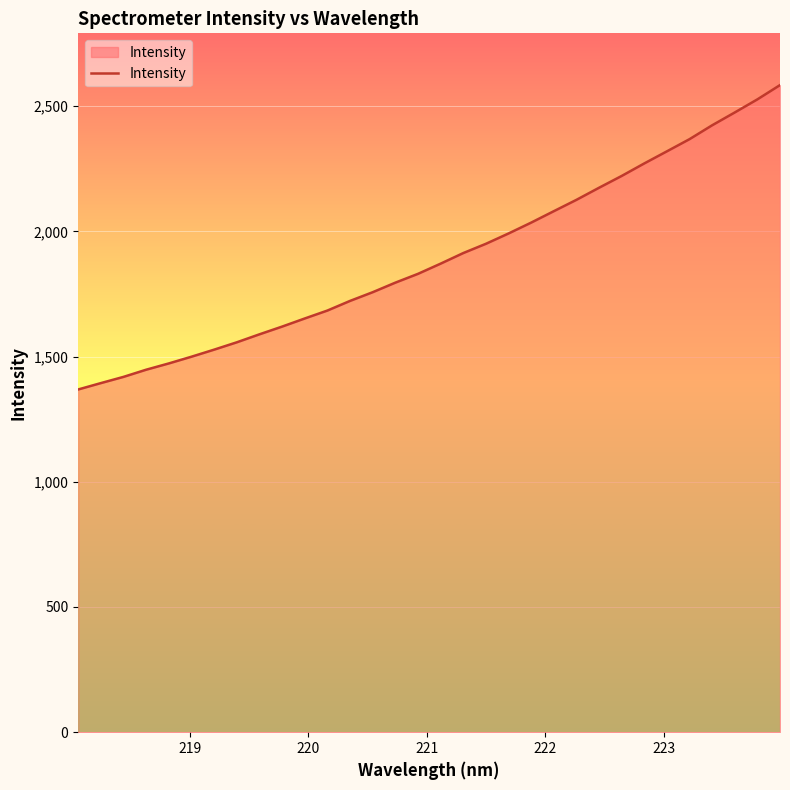

What is the greatest value displayed?

2583.7